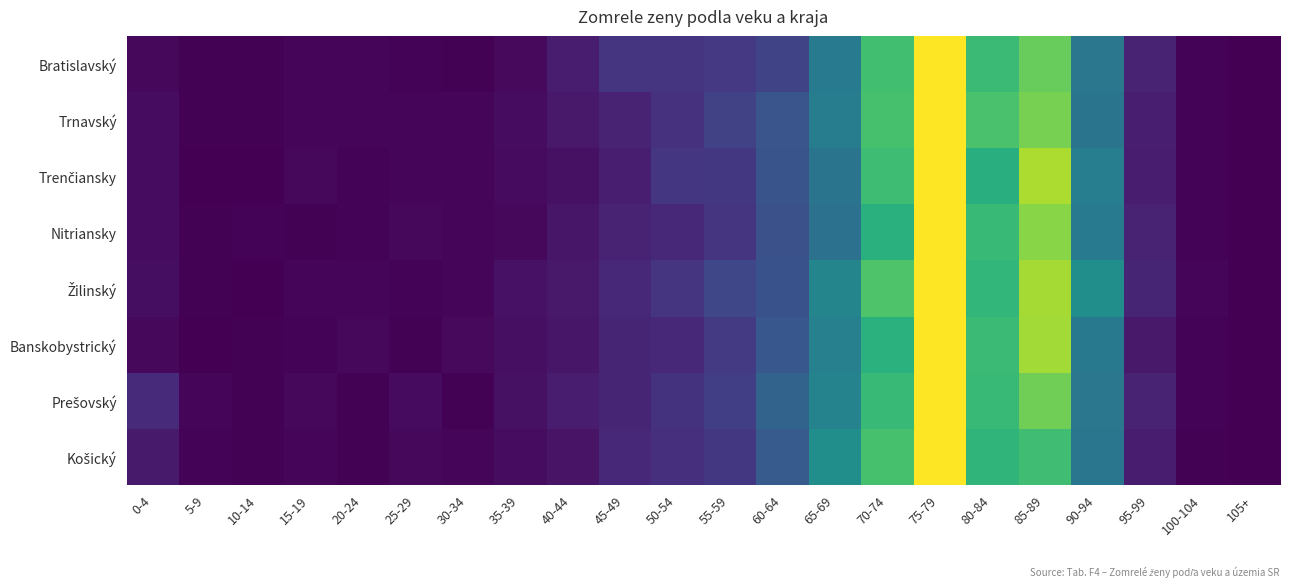

Between 95-99 and 25-29, which is larger?

95-99